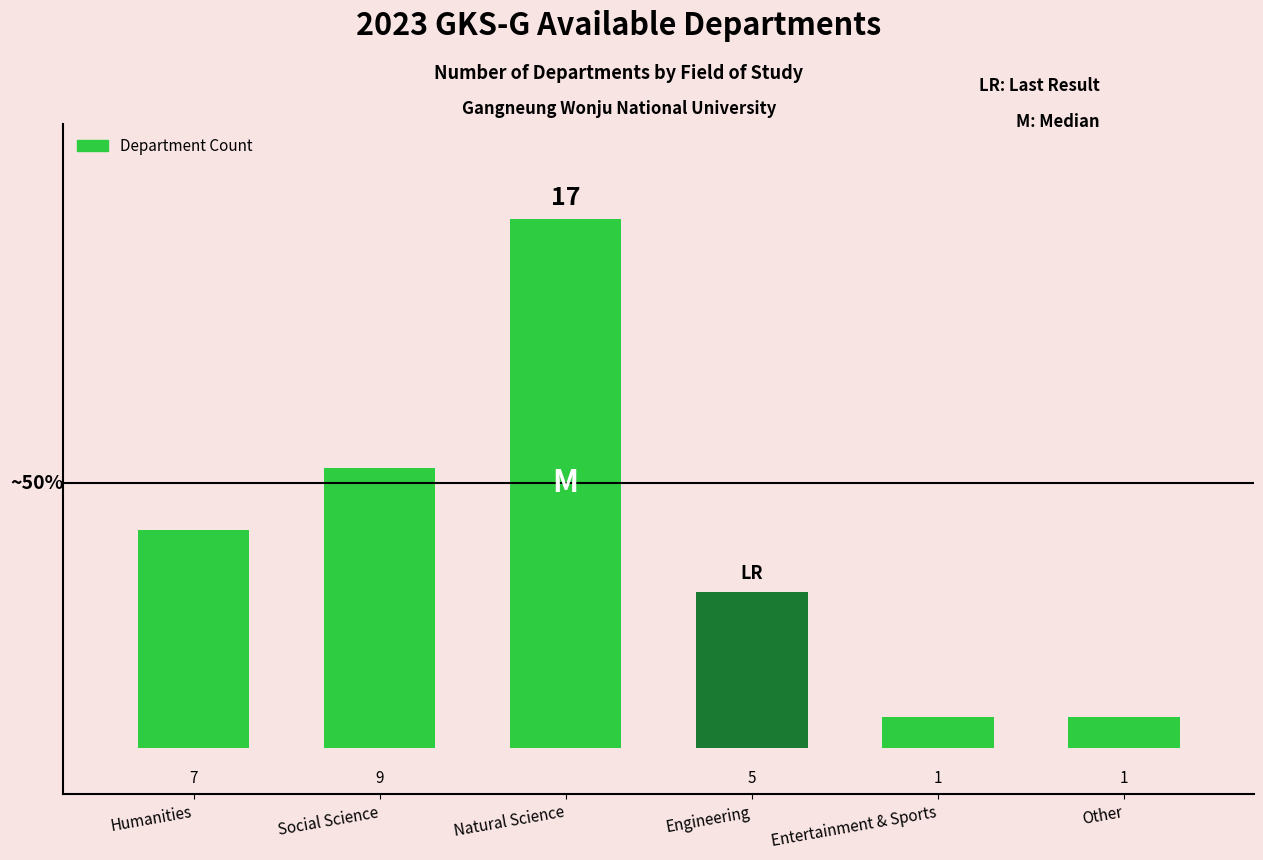

Reading left to right, list all the values displayed in this chart.

Humanities=7	Social Science=9	Natural Science=17	Engineering=5	Entertainment & Sports=1	Other=1